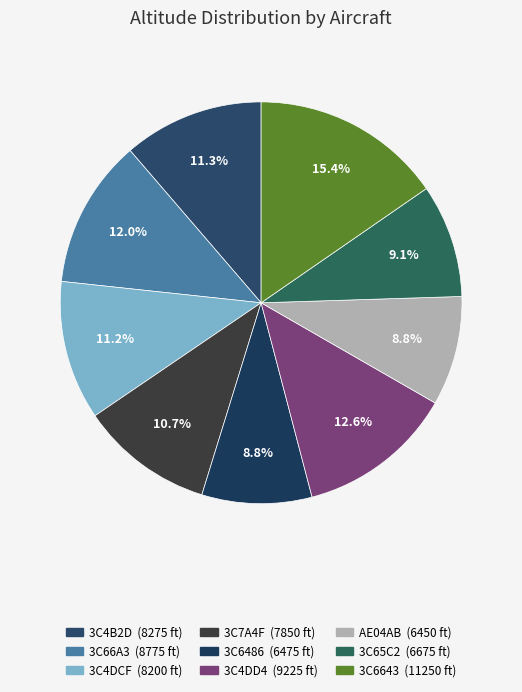

Which category has the smallest portion of the pie?

AE04AB